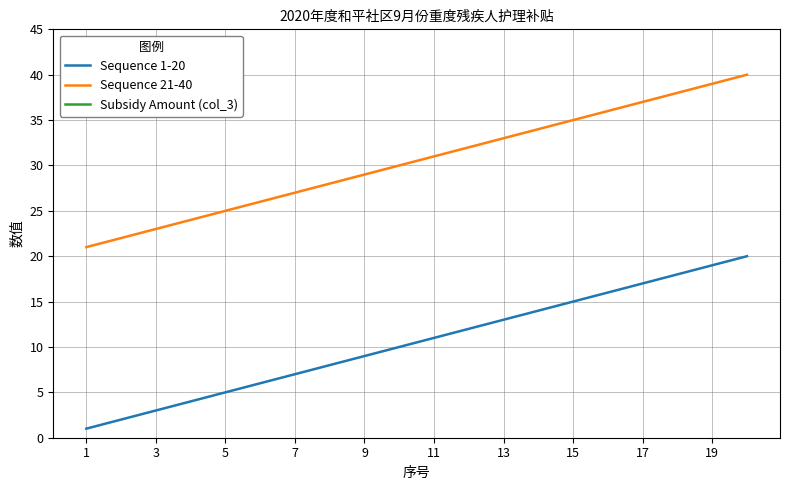

True or false: Sequence 1-20 has a value of 19 at 19.

True